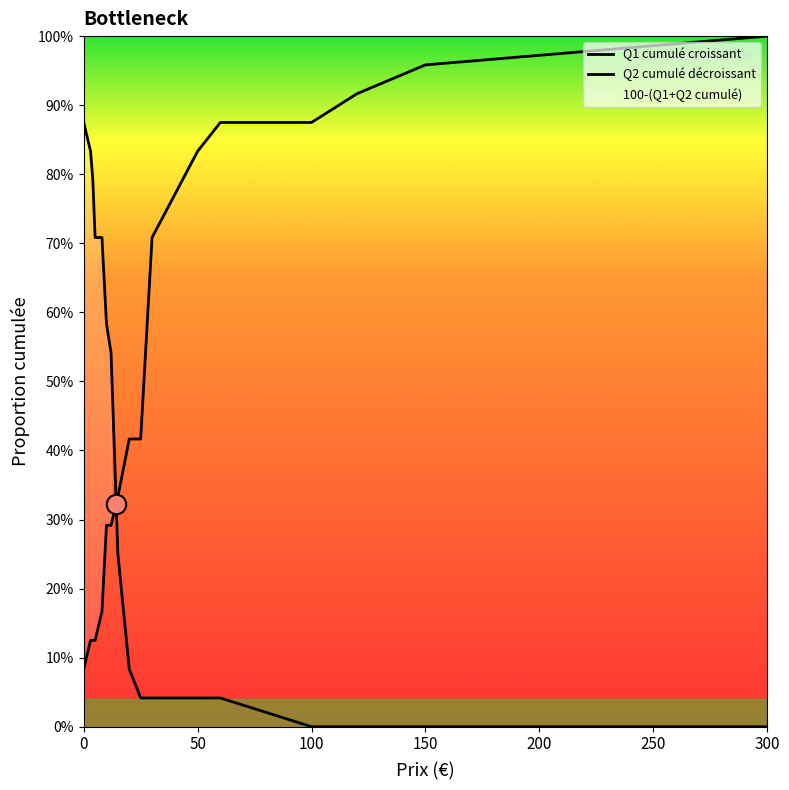

Where do Q1 cumulé croissant and Q2 cumulé décroissant first cross each other?

12 and 15